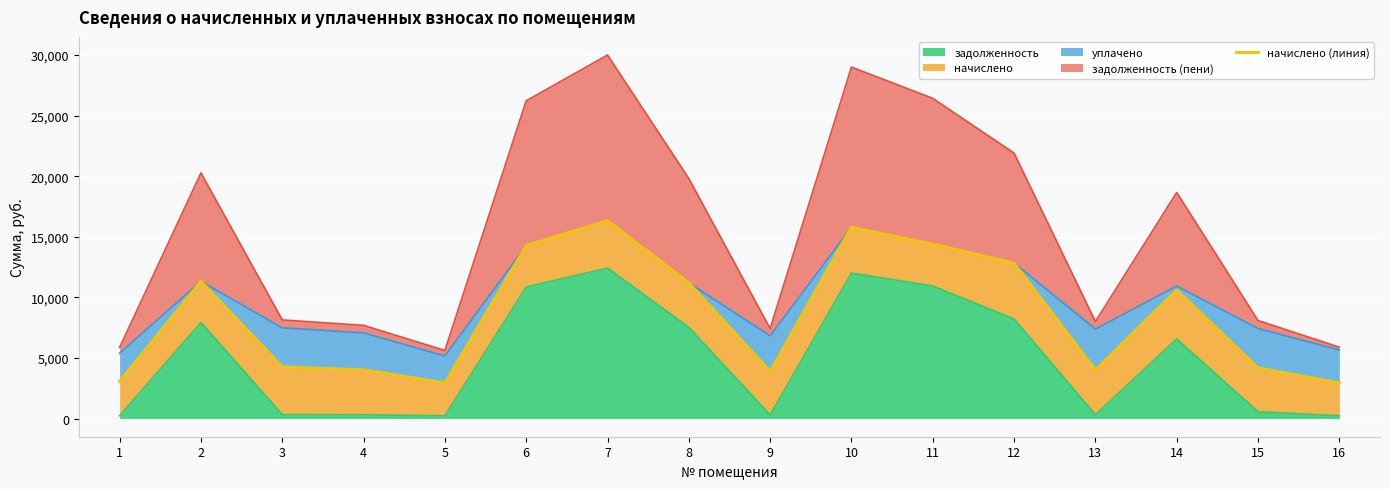

Approximately how many times larger is the value at 7 compared to 8?

1.5